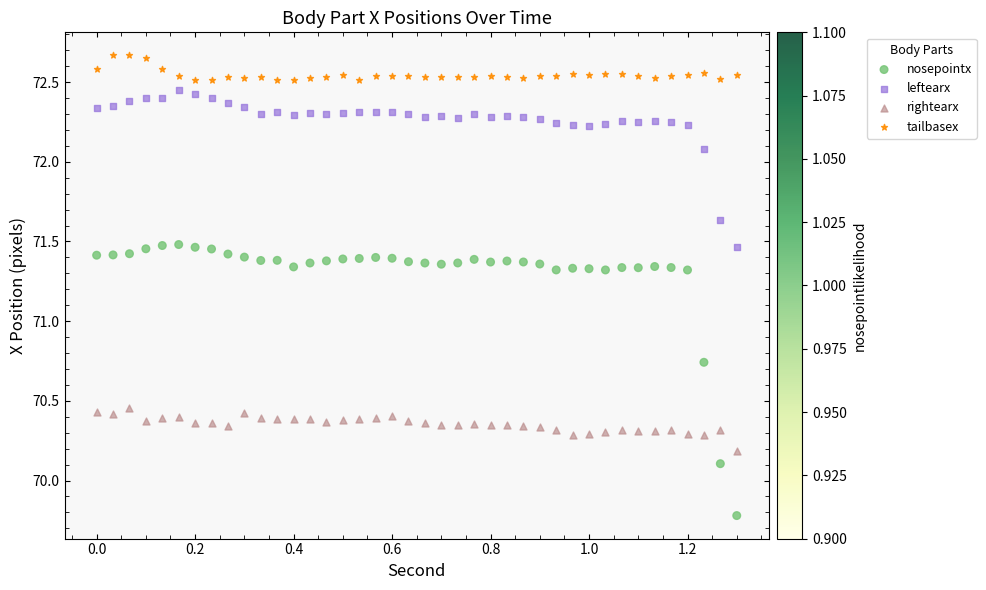

Across all data points, what is the range of Y values (max minus min)?

2.9